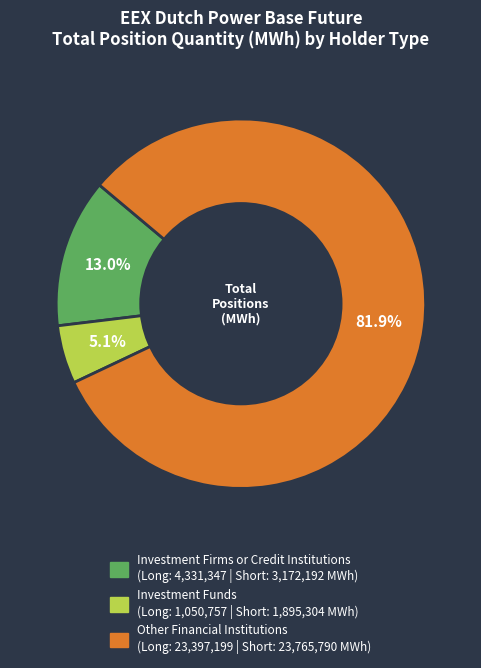

Does any single category account for the majority?

Yes